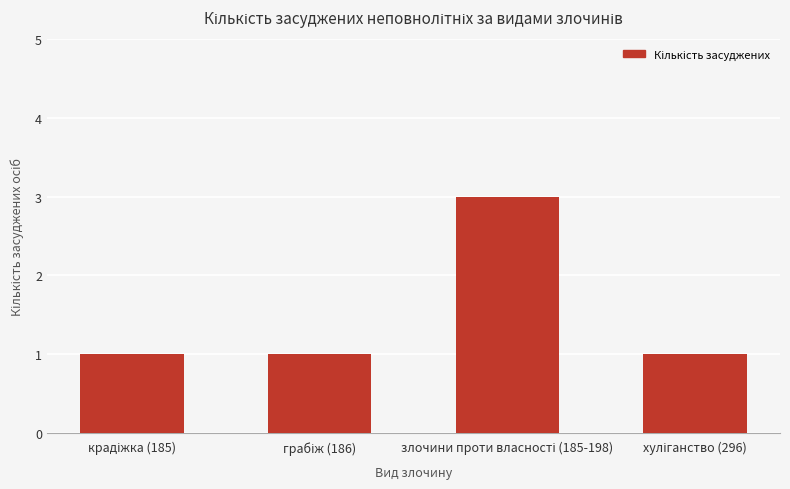

What is the value of the 2nd bar from the left?

1